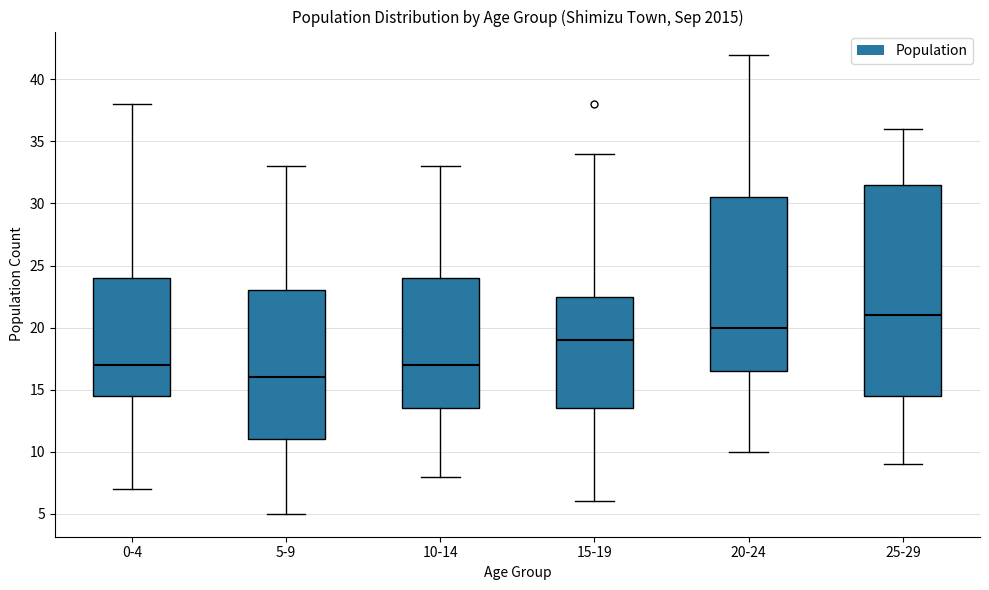

Comparing the boxes themselves (not the whiskers), which one is the tallest?

25-29